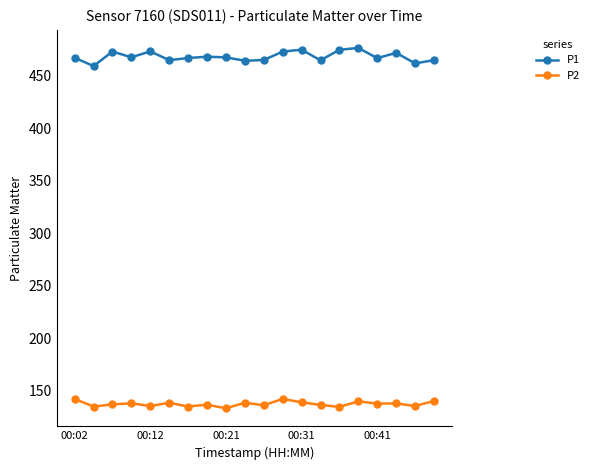

What is the greatest value displayed?

476.6